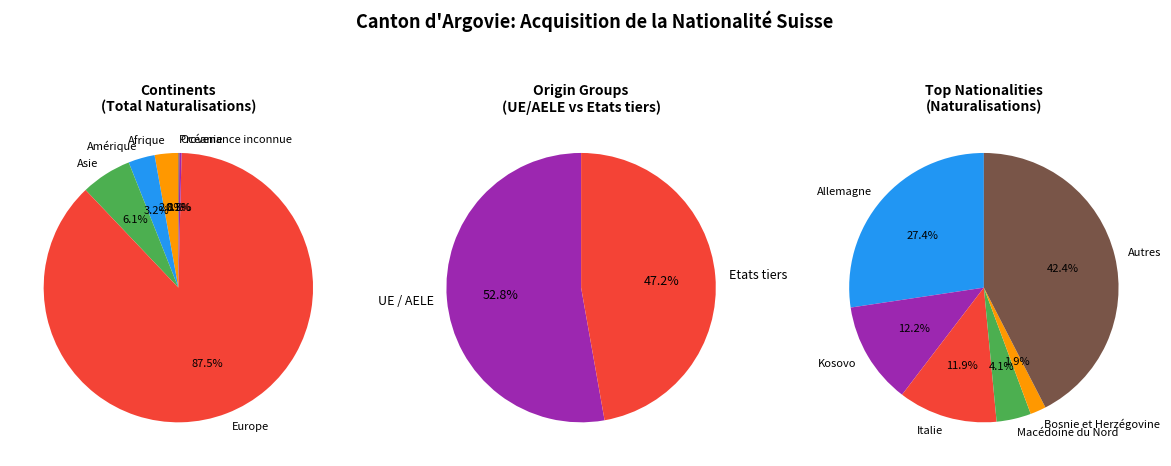

Do Afrique and Provenance inconnue together represent more than half of the pie?

No